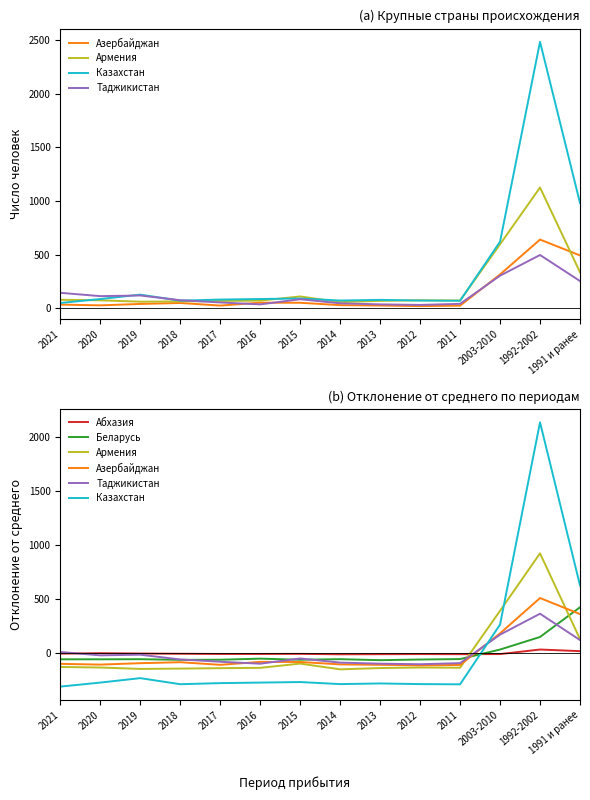

What value does the Беларусь series have at 2021?

-54.5